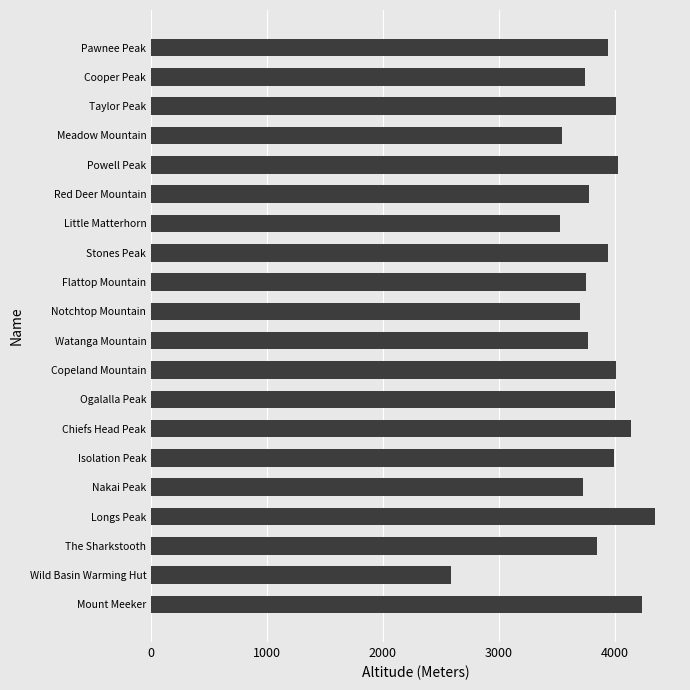

True or false: the data shows 3850 at The Sharkstooth.

True